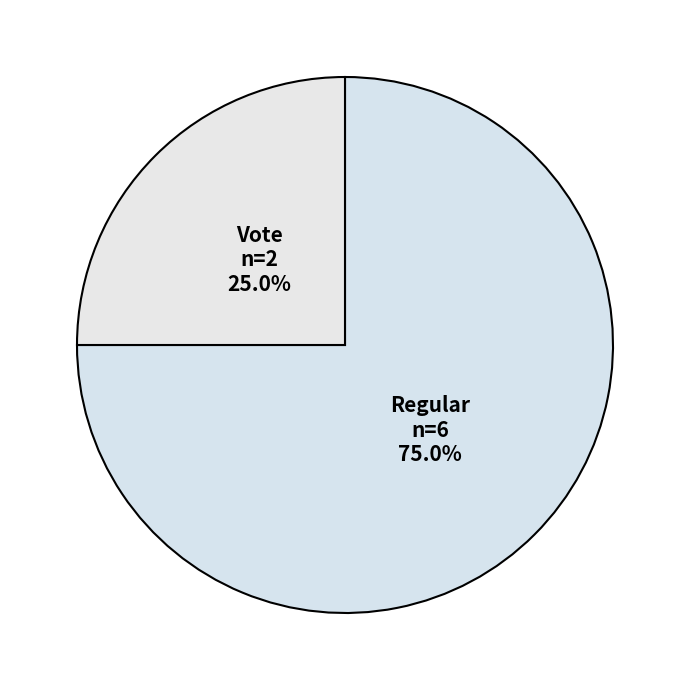

What is the largest slice in the pie chart?

Regular